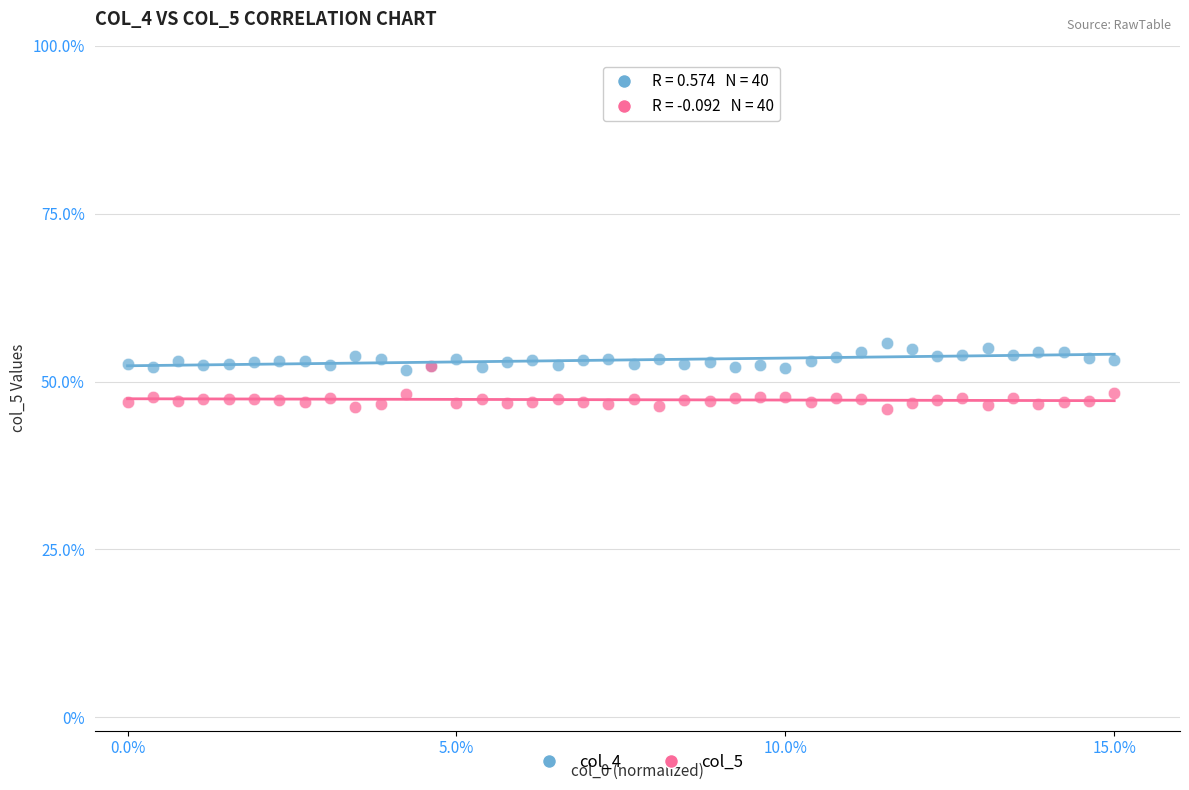

Which series has the largest Y range (max minus min)?

col_5